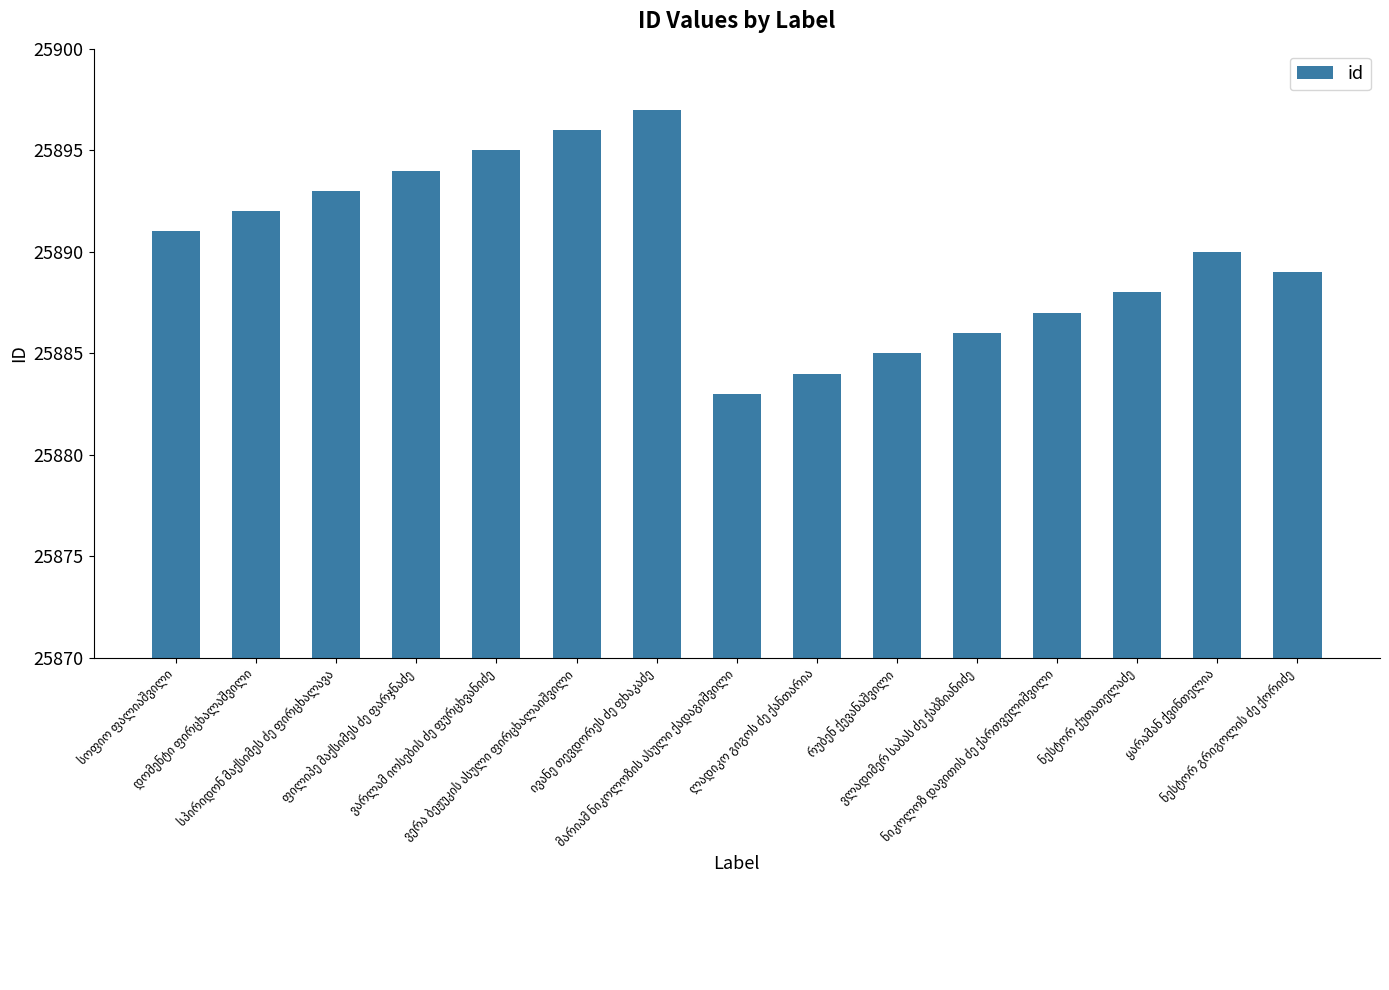

What is the value of the 5th bar from the left?

25895